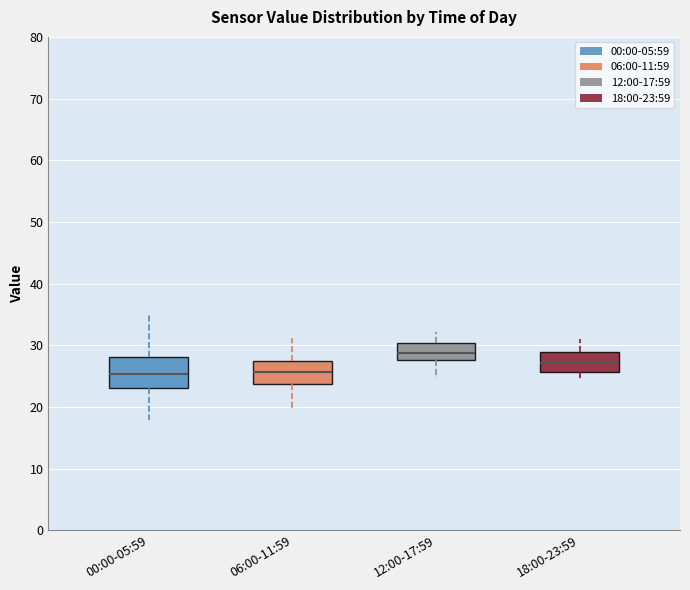

Where does the median line of the box for 12:00-17:59 sit on the y-axis? The values are not printed on the chart, so give them approximately, as read against the axis.

29